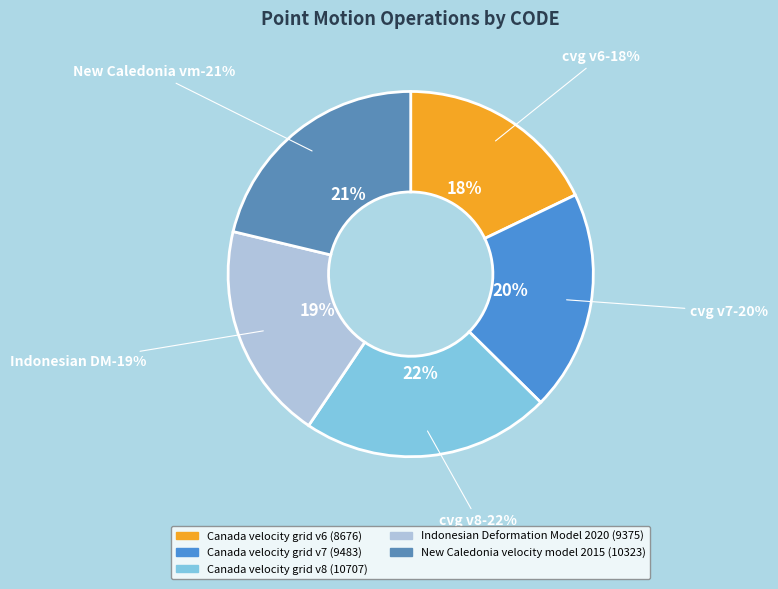

To the nearest percent, what is the average slice percentage?

20%